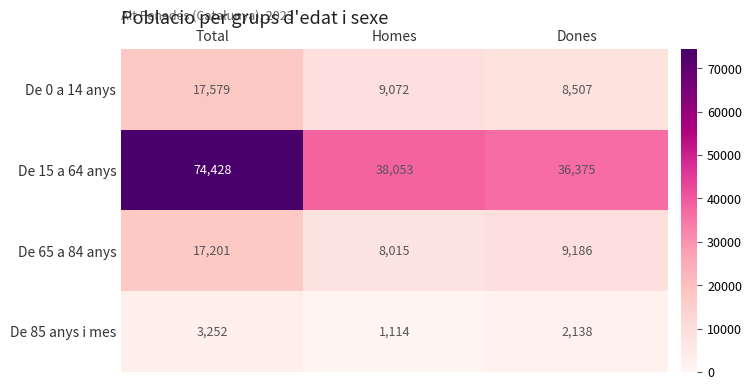

The value of De 65 a 84 anys at Dones is 9186. True or false?

True